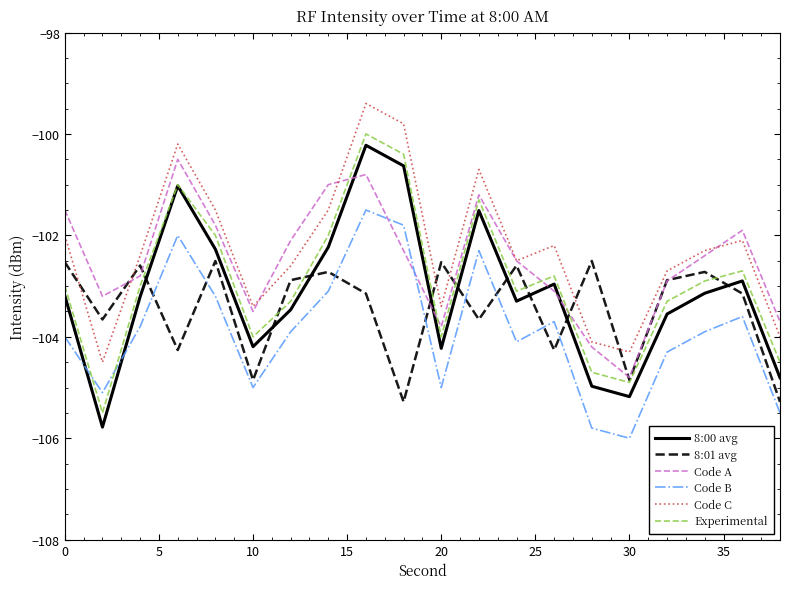

List the series in order of their peak value, lowest first.

8:01 avg, Code B, Code A, 8:00 avg, Experimental, Code C